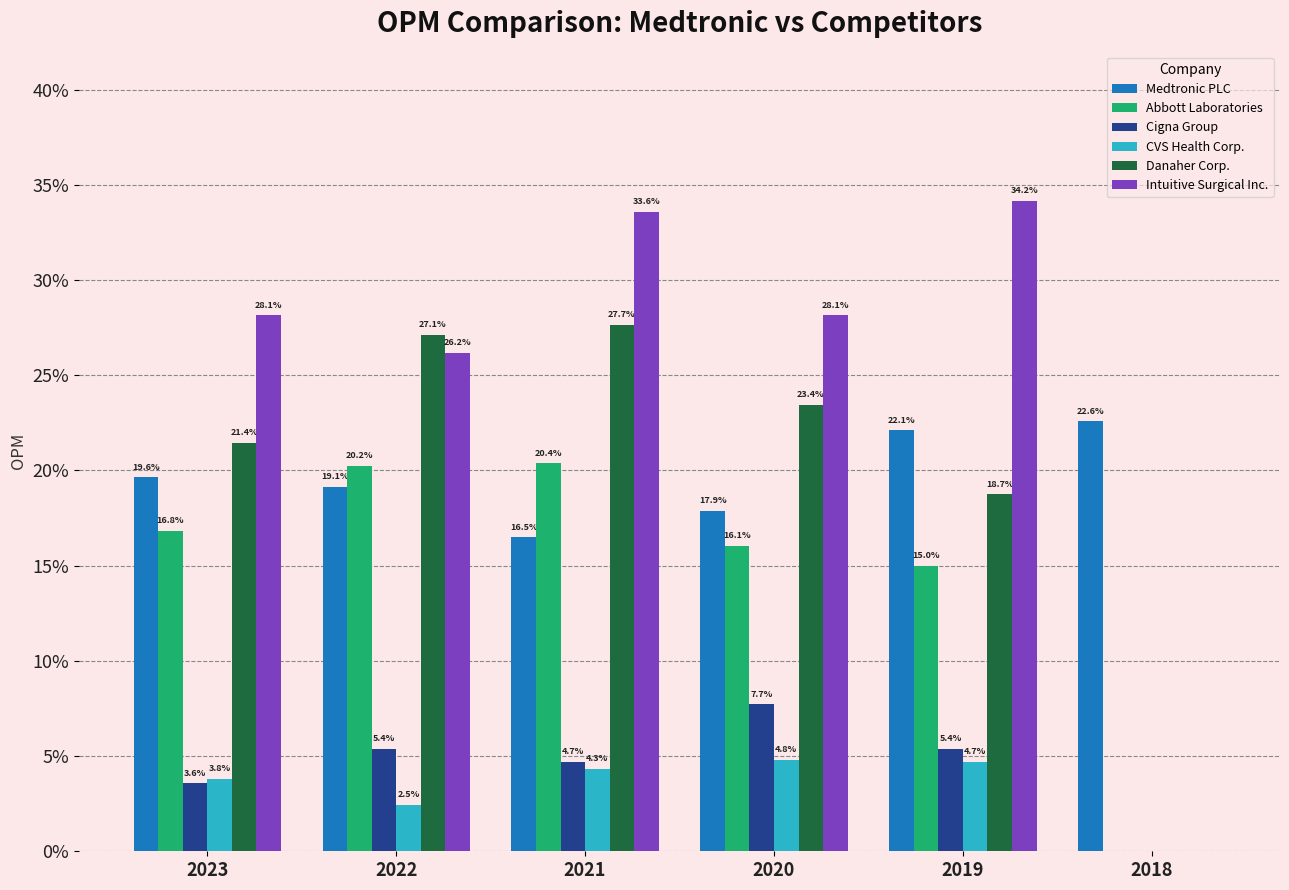

What are all the series names shown in the legend?

Medtronic PLC, Abbott Laboratories, Cigna Group, CVS Health Corp., Danaher Corp., Intuitive Surgical Inc.